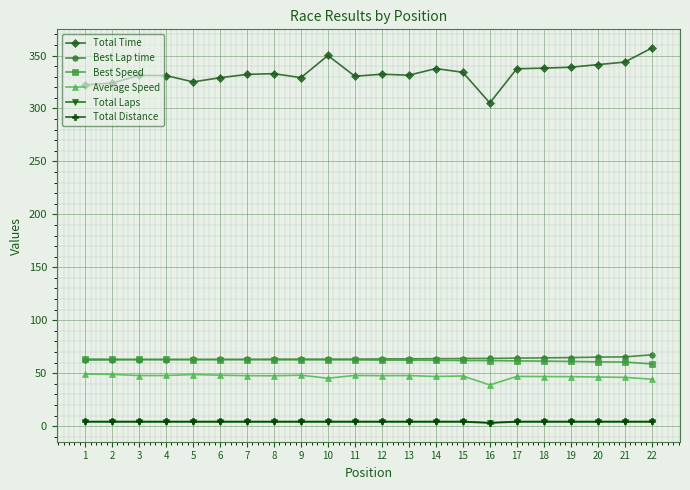

Which series has the largest total across all categories?

Total Time